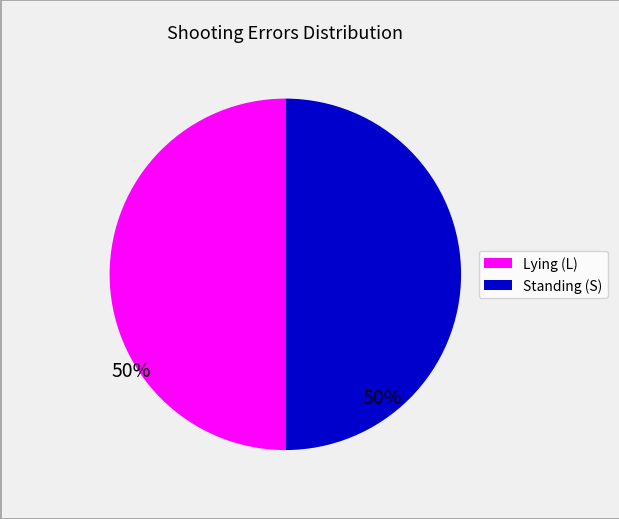

How many segments does this pie chart have?

2